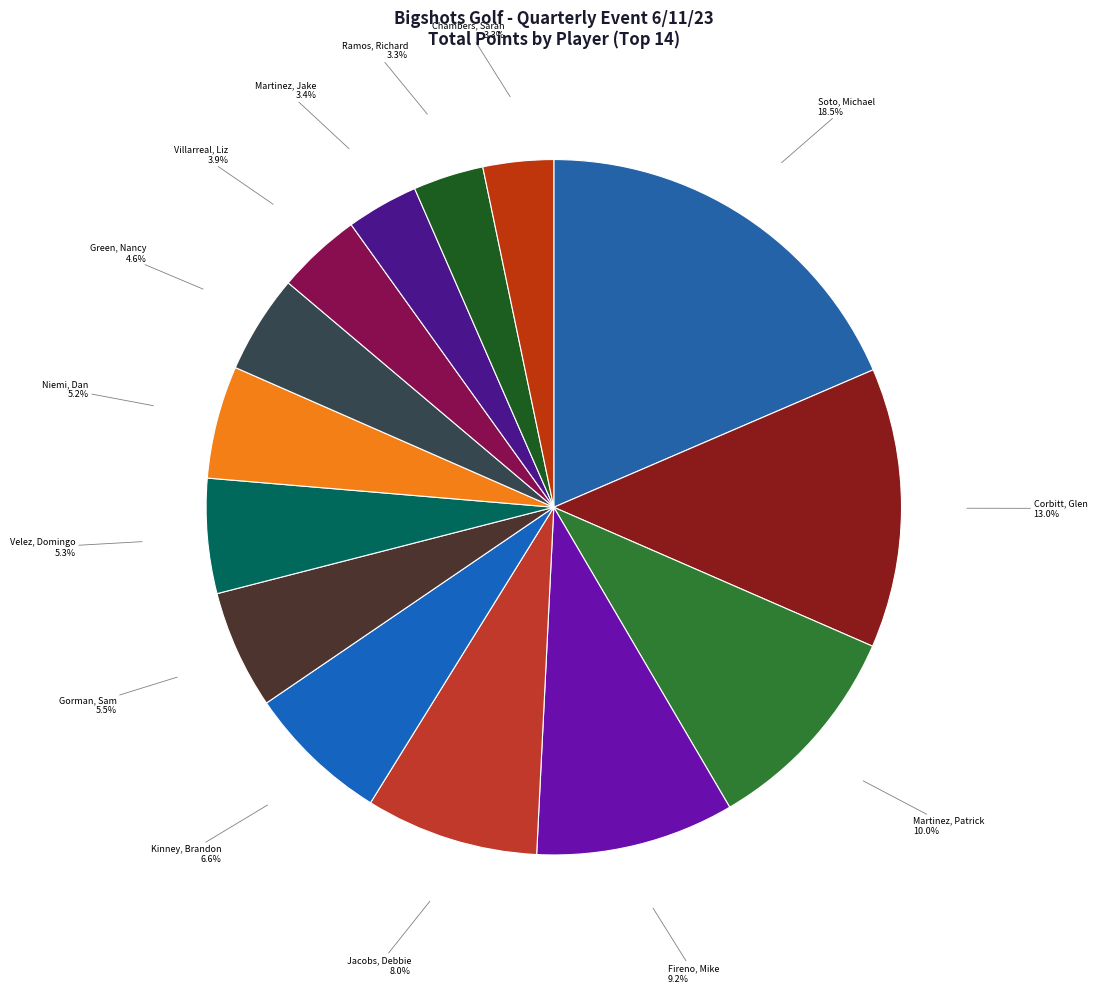

Is it true that Corbitt, Glen is 1% of the pie?

False